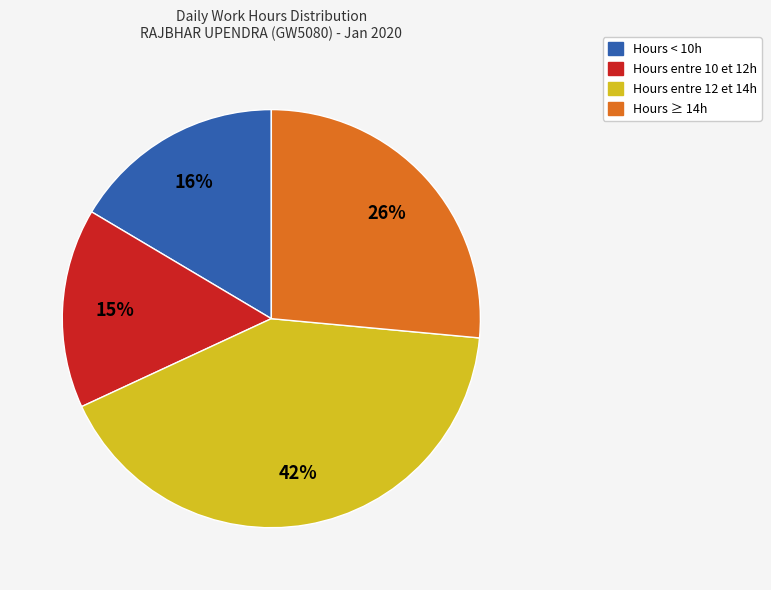

The Hours ≥ 14h slice represents 26% of the pie. True or false?

True